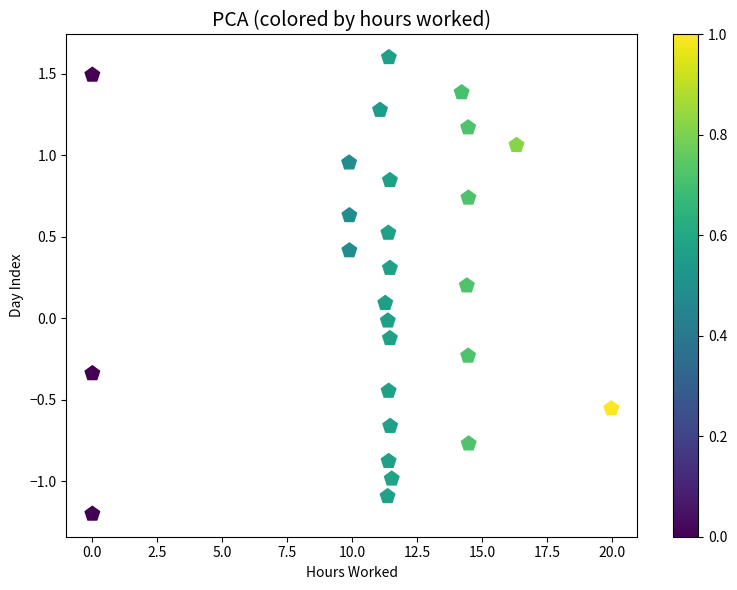

What is the range of X values (max minus min)?

20.0